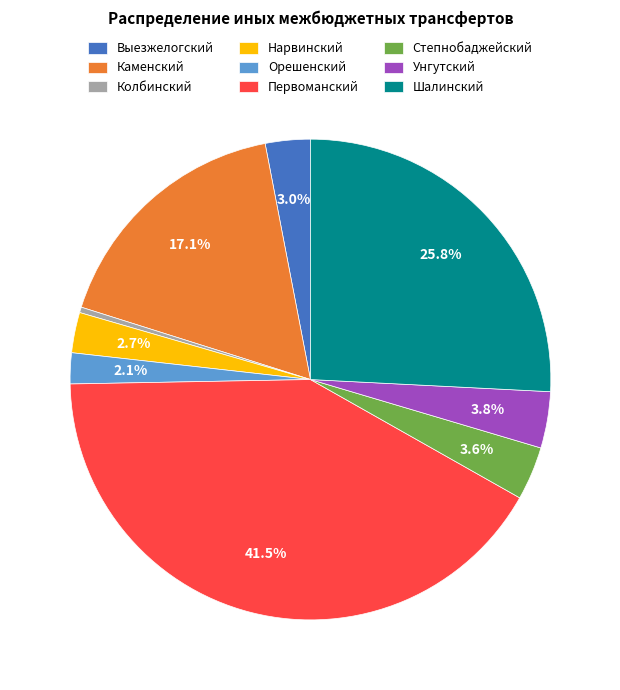

Does Орешенский represent more than half of the total?

No